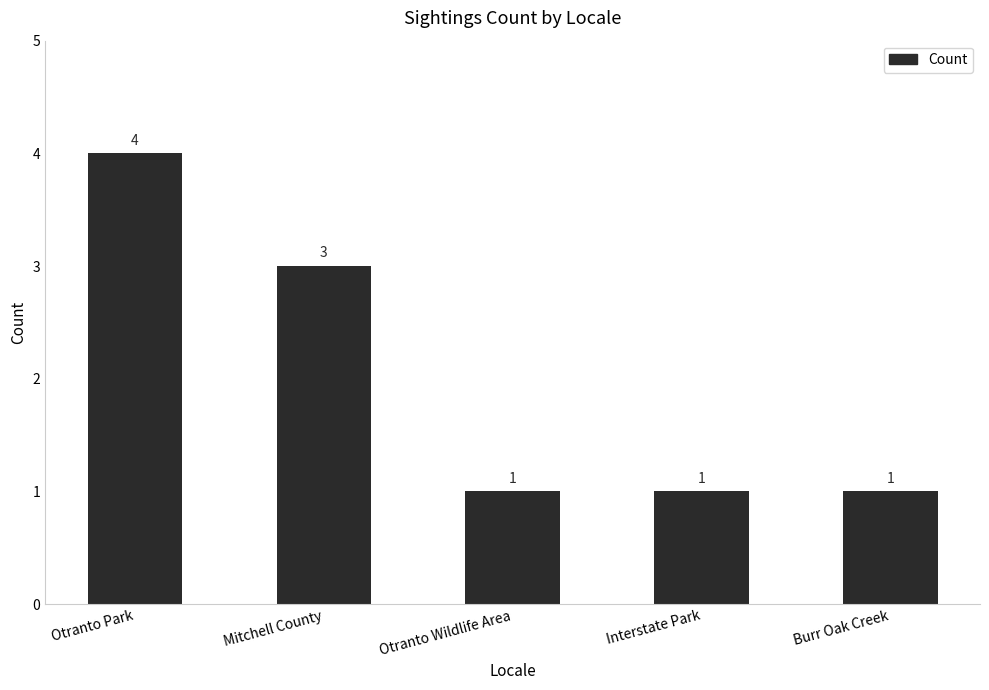

Reading left to right, transcribe all the data shown in this chart.

4	3	1	1	1